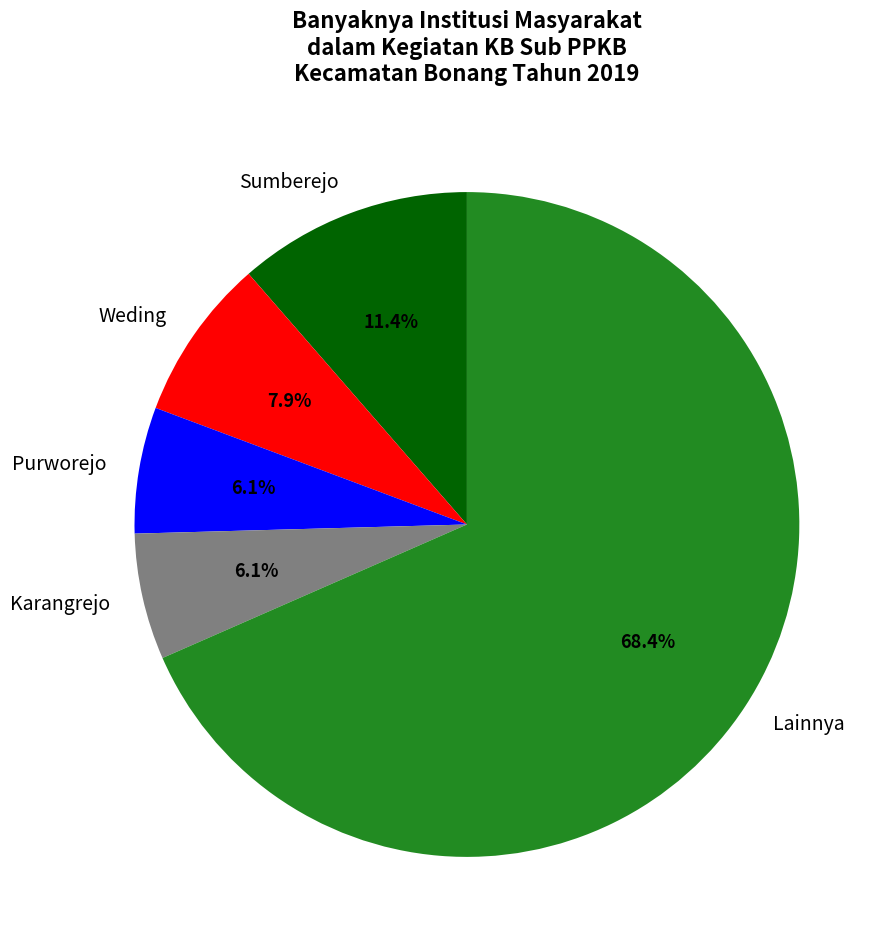

Which category accounts for the majority?

Lainnya